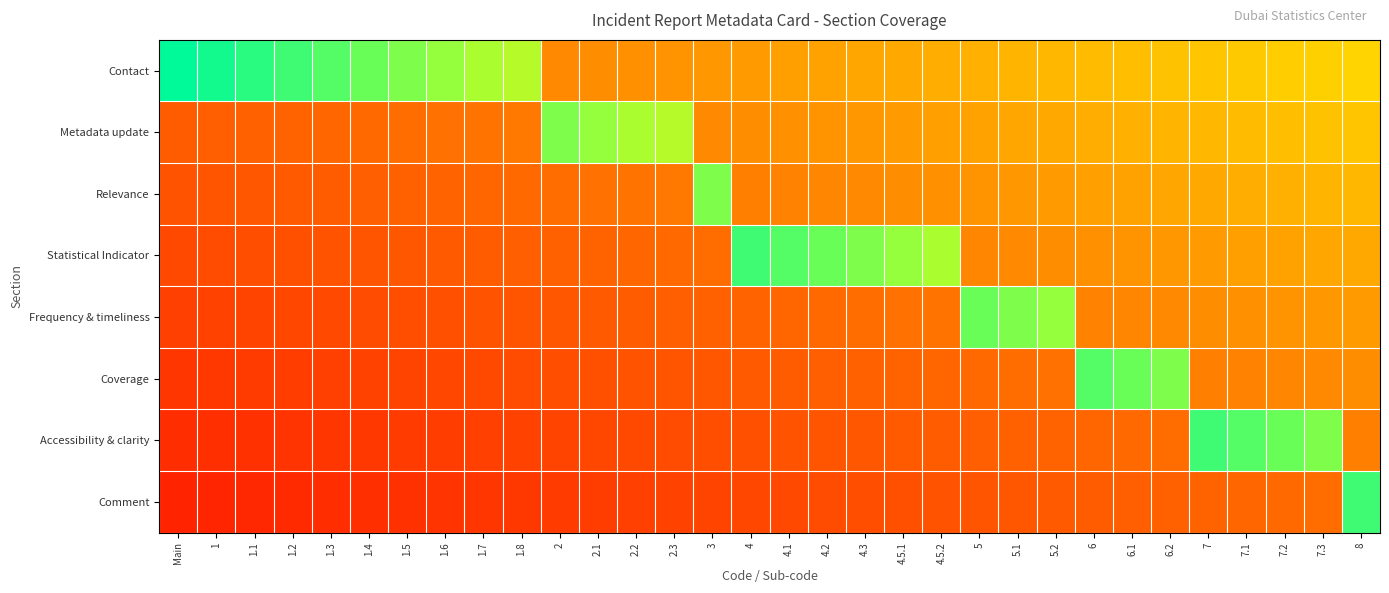

Which series has the largest total across all categories?

Contact